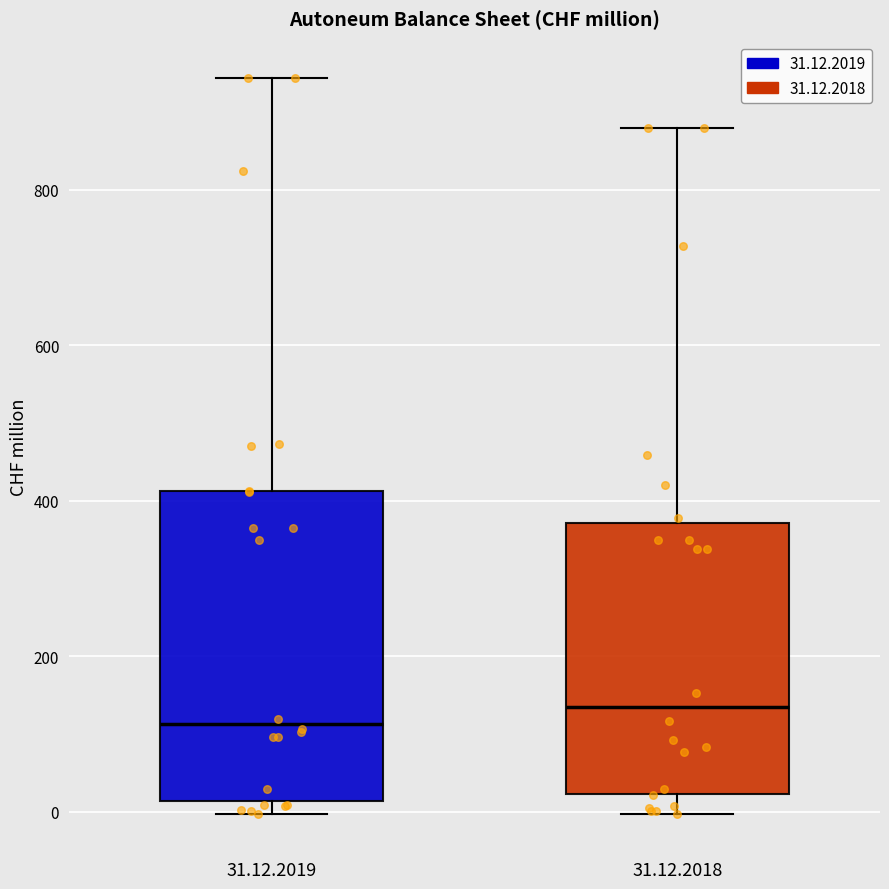

Reading left to right, transcribe this box plot: for each box, give where its median line is, the range the box spans, and where its two whiskers end, as read against the y-axis. The values are not printed on the chart, so give them approximately, as read against the axis.

31.12.2019: median 120, box 20 to 420, whiskers 0 to 940
31.12.2018: median 140, box 20 to 380, whiskers 0 to 880